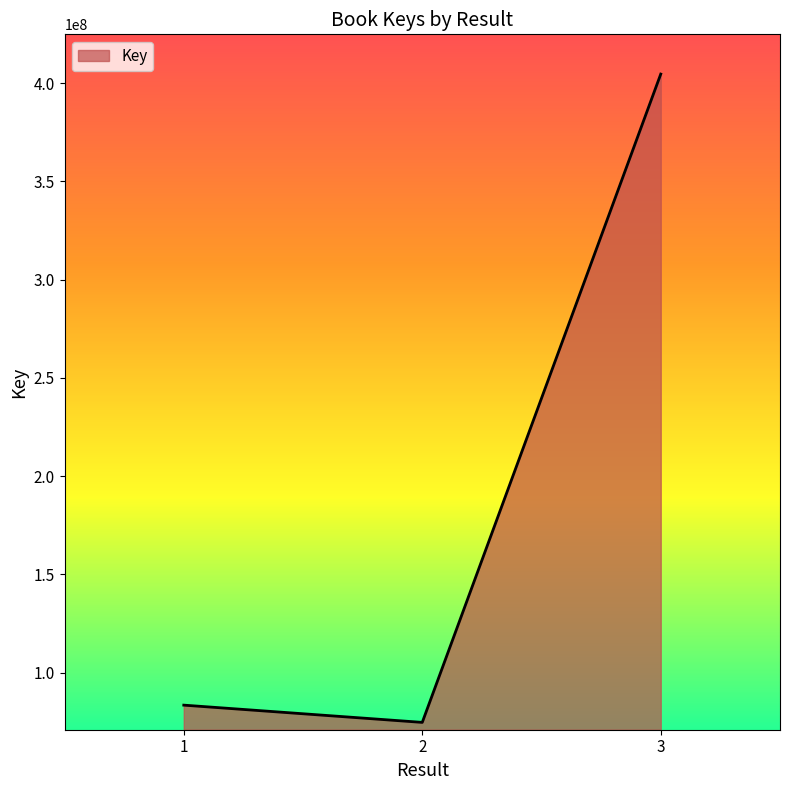

List the labels in order of value, smallest first.

2, 1, 3